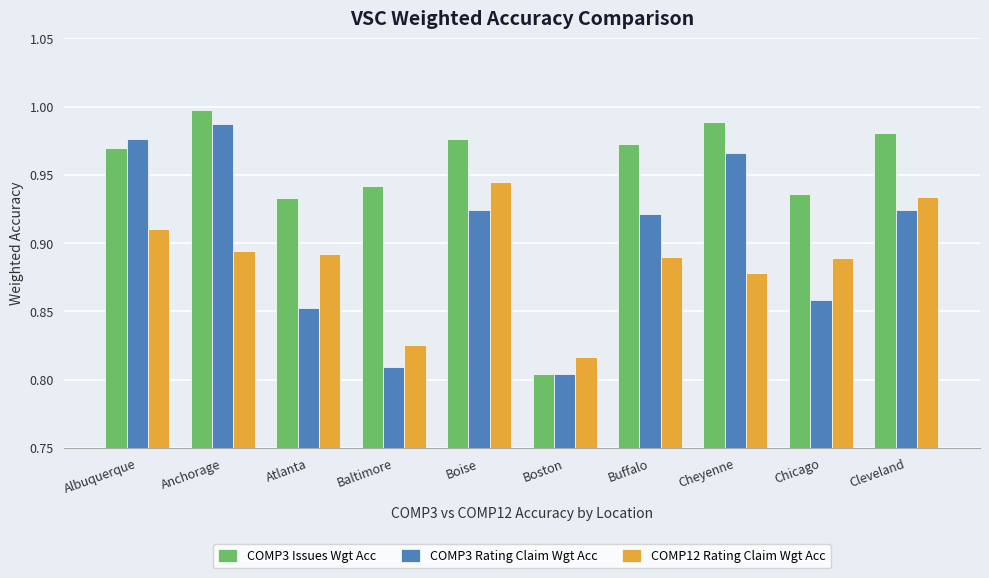

Which series has the widest spread of values?

COMP3 Issues Wgt Acc